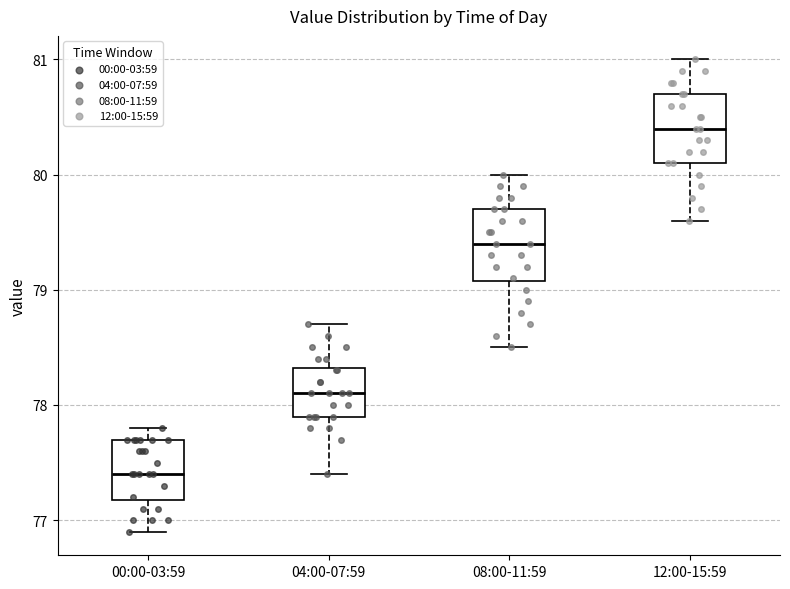

Reading left to right, read every box against the y-axis: the position of its median line, the range the box covers, and the ends of its whiskers. The values are not printed on the chart, so give them approximately, as read against the axis.

00:00-03:59: median 77.4, box 77.2 to 77.7, whiskers 76.9 to 77.8
04:00-07:59: median 78.1, box 77.9 to 78.3, whiskers 77.4 to 78.7
08:00-11:59: median 79.4, box 79.1 to 79.7, whiskers 78.5 to 80.0
12:00-15:59: median 80.4, box 80.1 to 80.7, whiskers 79.6 to 81.0